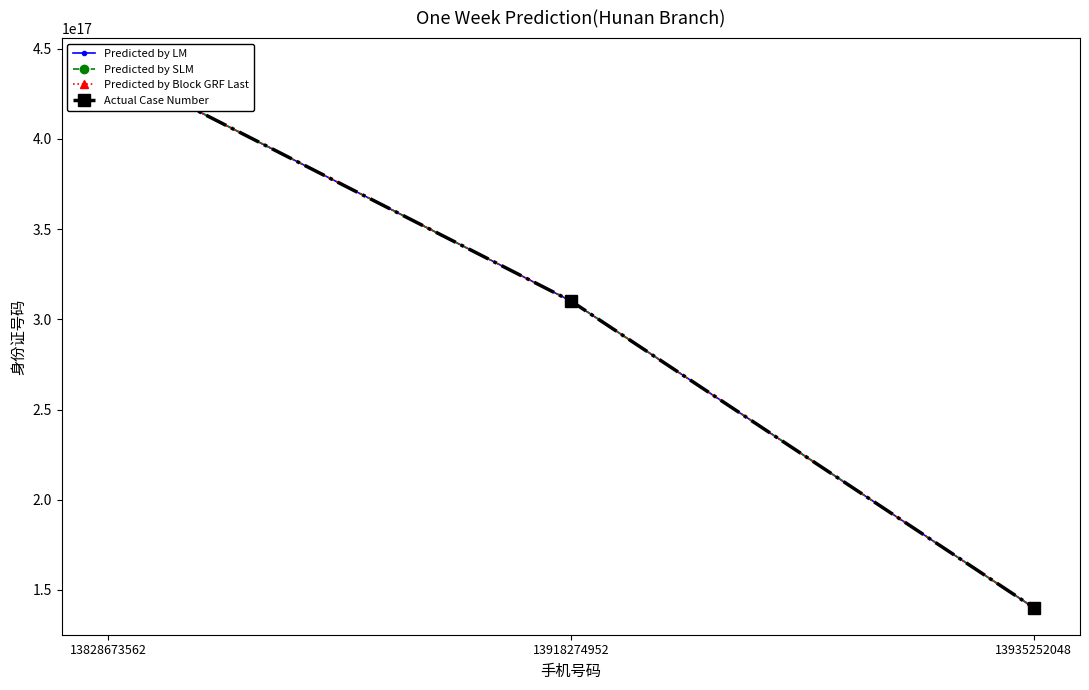

The Predicted by Block GRF Last series shows 140203197811243200 at 13935252048. True or false?

True